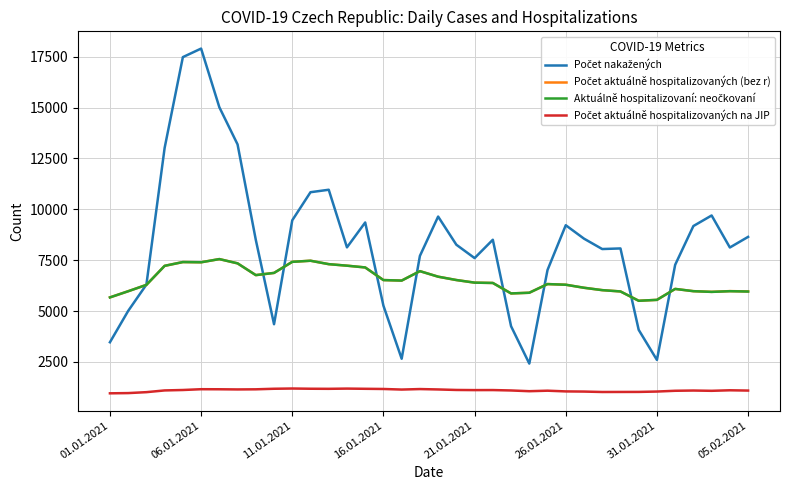

Where is Počet aktuálně hospitalizovaných (bez r) nearest to the value 6528?

19